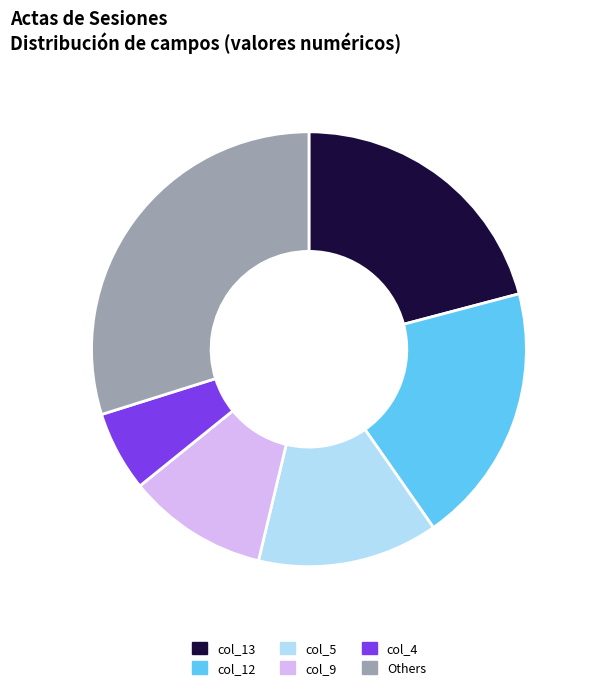

Approximately how many times larger is the value at Others compared to col_12?

1.5